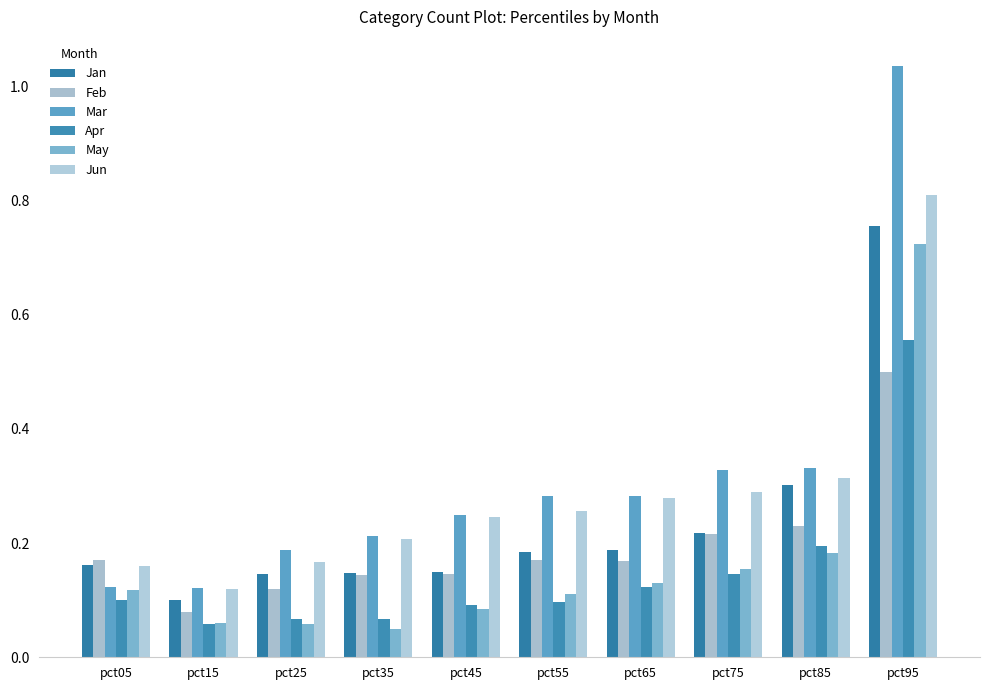

At which category is the sum across all series the highest?

pct95